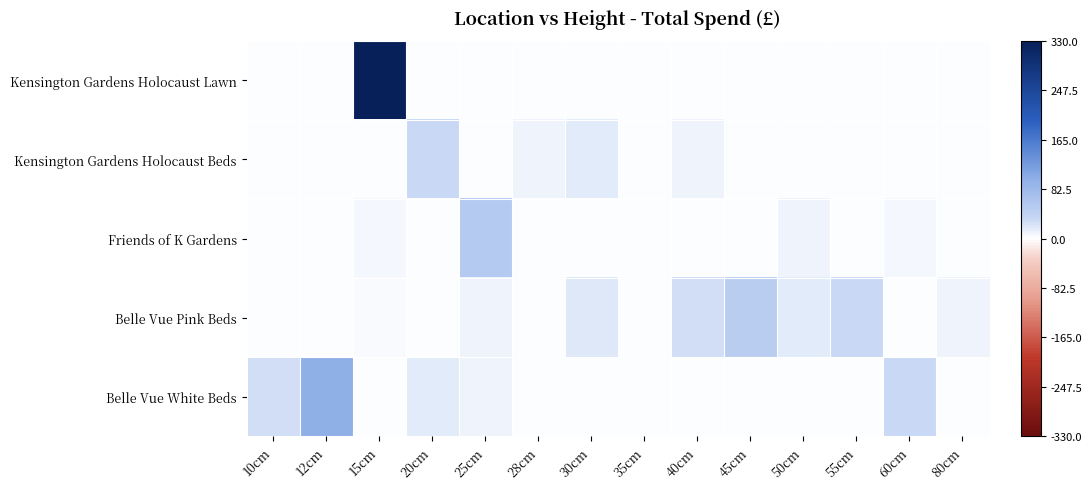

Reading right to left, list all the values displayed in this chart.

Kensington Gardens Holocaust Lawn: 80cm=0.0	60cm=0.0	55cm=0.0	50cm=0.0	45cm=0.0	40cm=0.0	35cm=0.0	30cm=0.0	28cm=0.0	25cm=0.0	20cm=0.0	15cm=330.0	12cm=0.0	10cm=0.0
Kensington Gardens Holocaust Beds: 80cm=0.0	60cm=0.0	55cm=0.0	50cm=0.0	45cm=0.0	40cm=8.2	35cm=0.0	30cm=16.5	28cm=9.9	25cm=0.0	20cm=31.6	15cm=0.0	12cm=0.0	10cm=0.0
Friends of K Gardens: 80cm=0.0	60cm=5.5	55cm=0.0	50cm=8.2	45cm=0.0	40cm=0.0	35cm=0.0	30cm=0.0	28cm=0.0	25cm=55.0	20cm=0.0	15cm=5.5	12cm=0.0	10cm=0.0
Belle Vue Pink Beds: 80cm=9.9	60cm=0.0	55cm=33.0	50cm=16.5	45cm=49.5	40cm=26.4	35cm=0.0	30cm=19.8	28cm=0.0	25cm=9.9	20cm=0.0	15cm=3.3	12cm=0.0	10cm=0.0
Belle Vue White Beds: 80cm=0.0	60cm=33.0	55cm=0.0	50cm=0.0	45cm=0.0	40cm=0.0	35cm=0.0	30cm=0.0	28cm=0.0	25cm=9.9	20cm=15.8	15cm=0.0	12cm=99.0	10cm=26.1